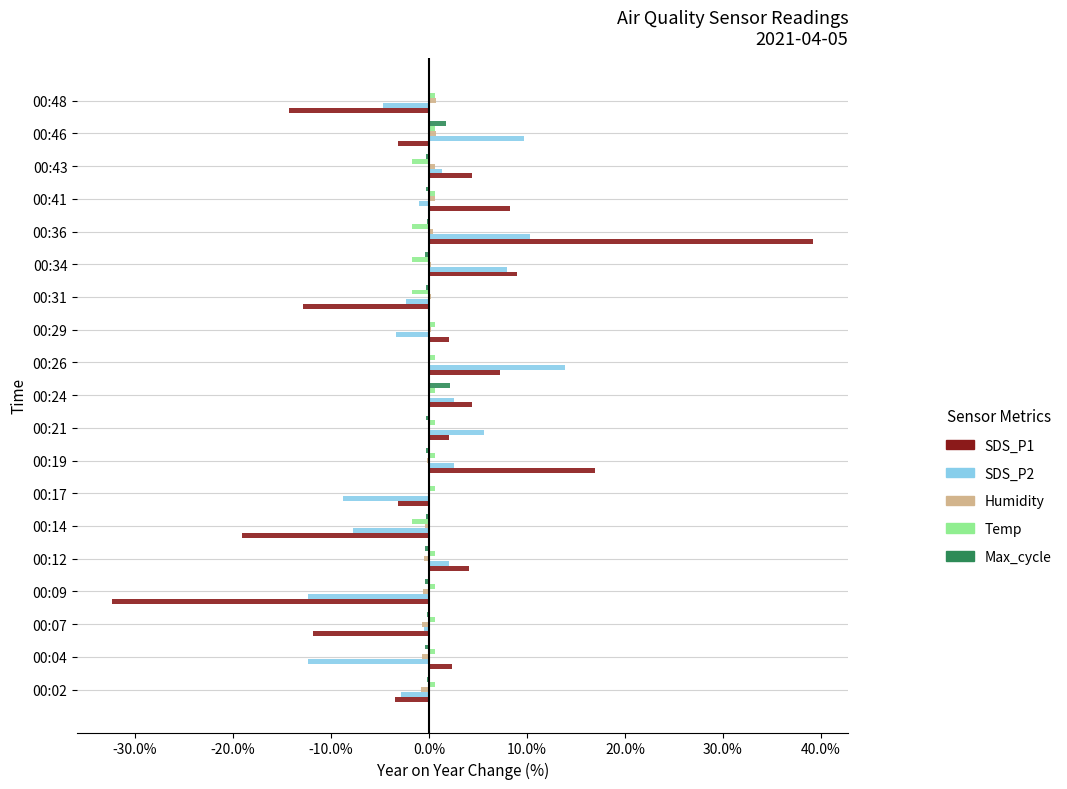

Is the value of Humidity at 00:21 greater than the value of SDS_P2 at 00:34?

No